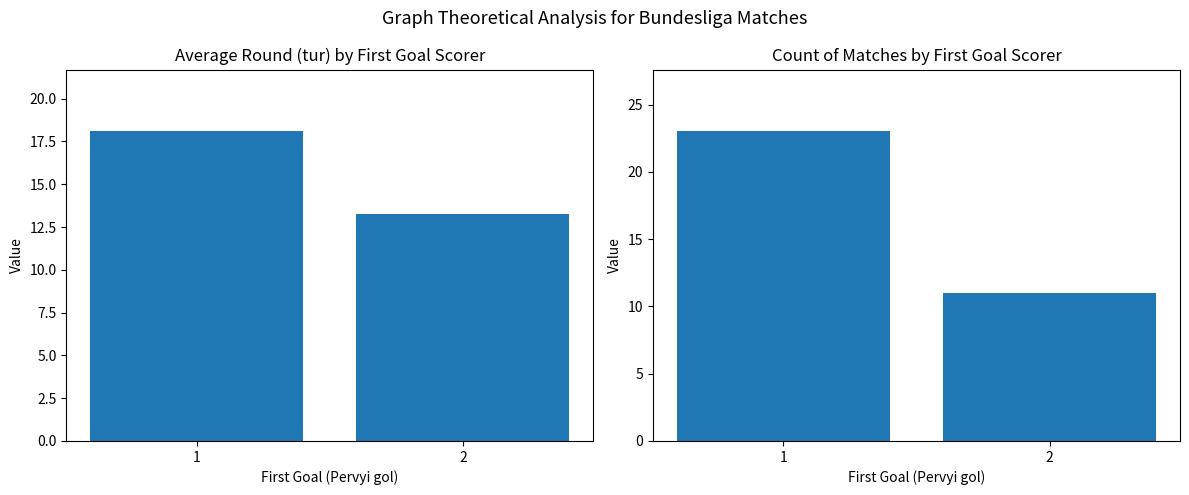

At 2, list the series in order from largest to smallest.

Avg Round (tur), Match Count